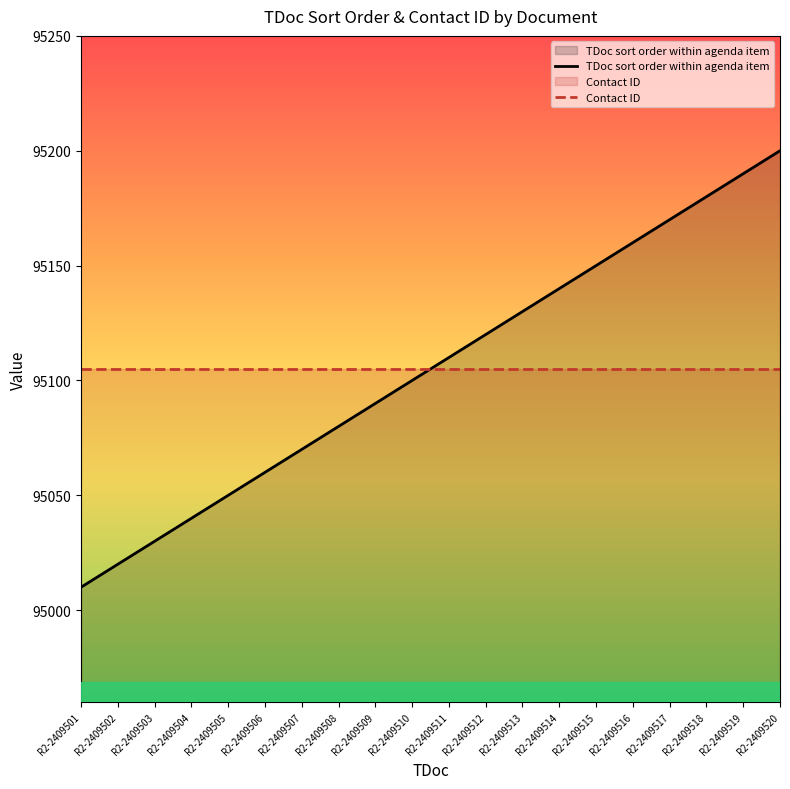

What value does the Contact ID series have at R2-2409515?

95105